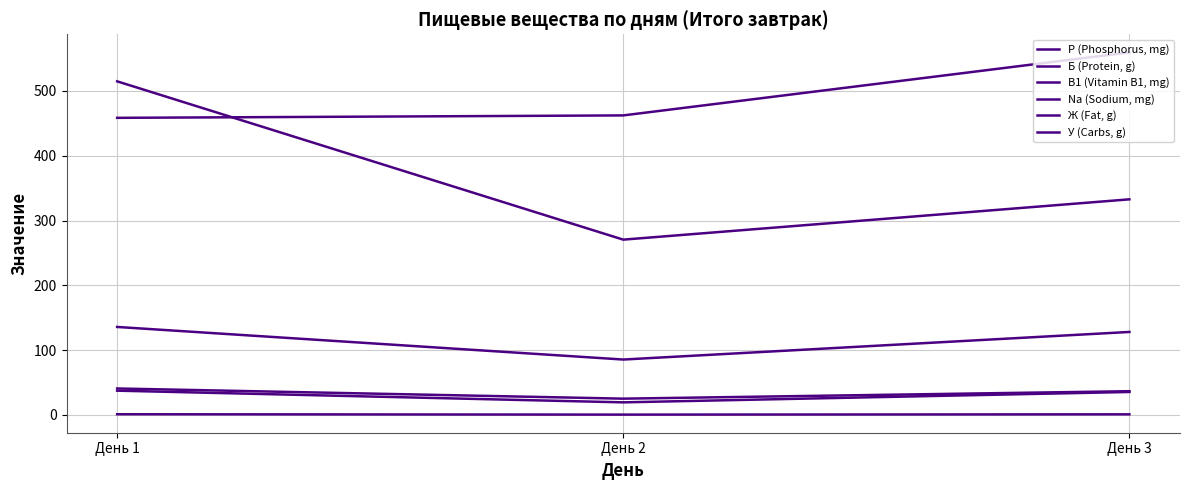

Count the В1 (Vitamin B1, mg) values in the range 0 to 1.

3